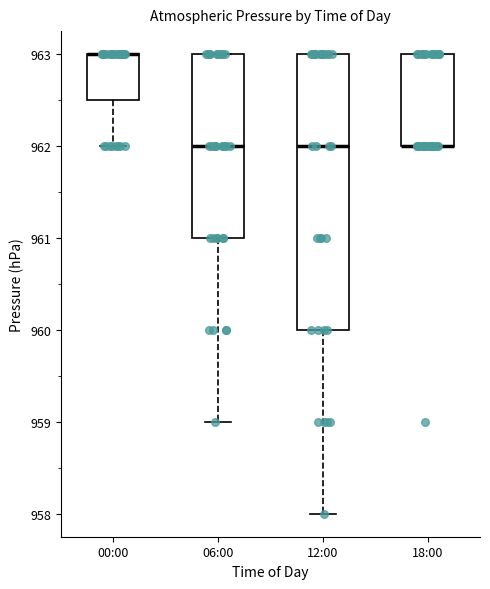

Where is the upper edge of the box for 18:00 on the y-axis? The values are not printed on the chart, so give them approximately, as read against the axis.

963.0